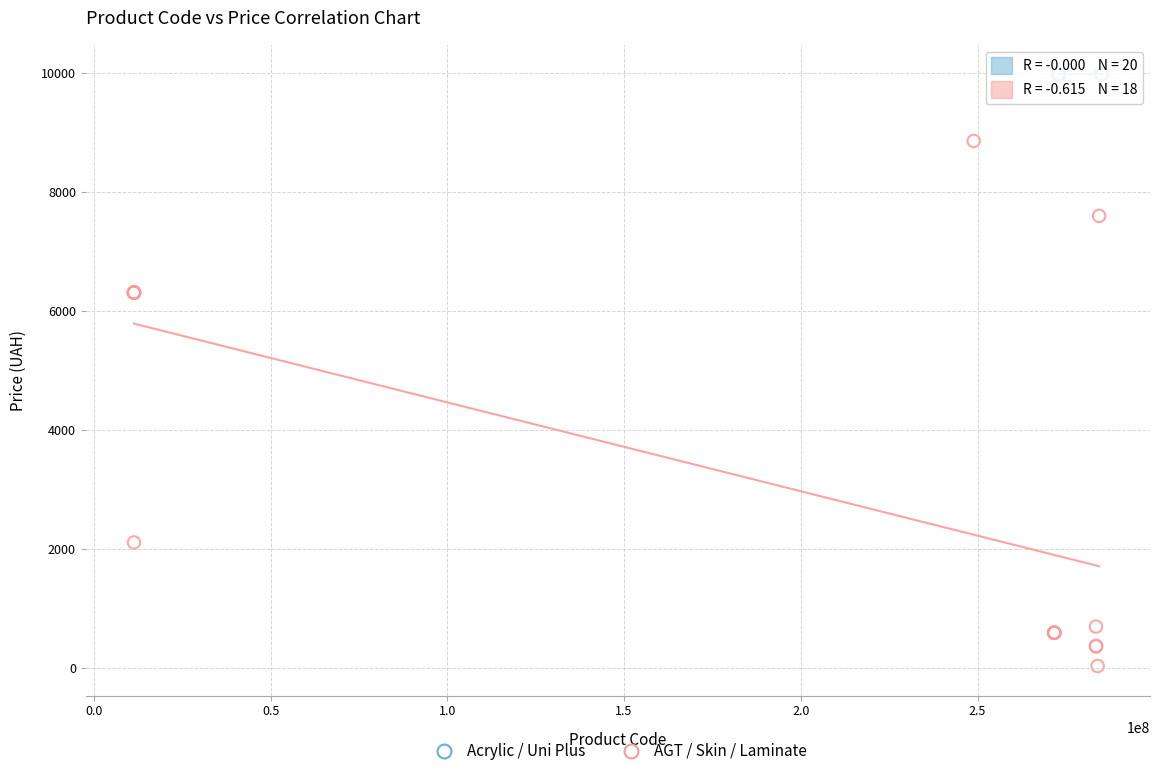

Which series contains the highest Y value?

Acrylic / Uni Plus